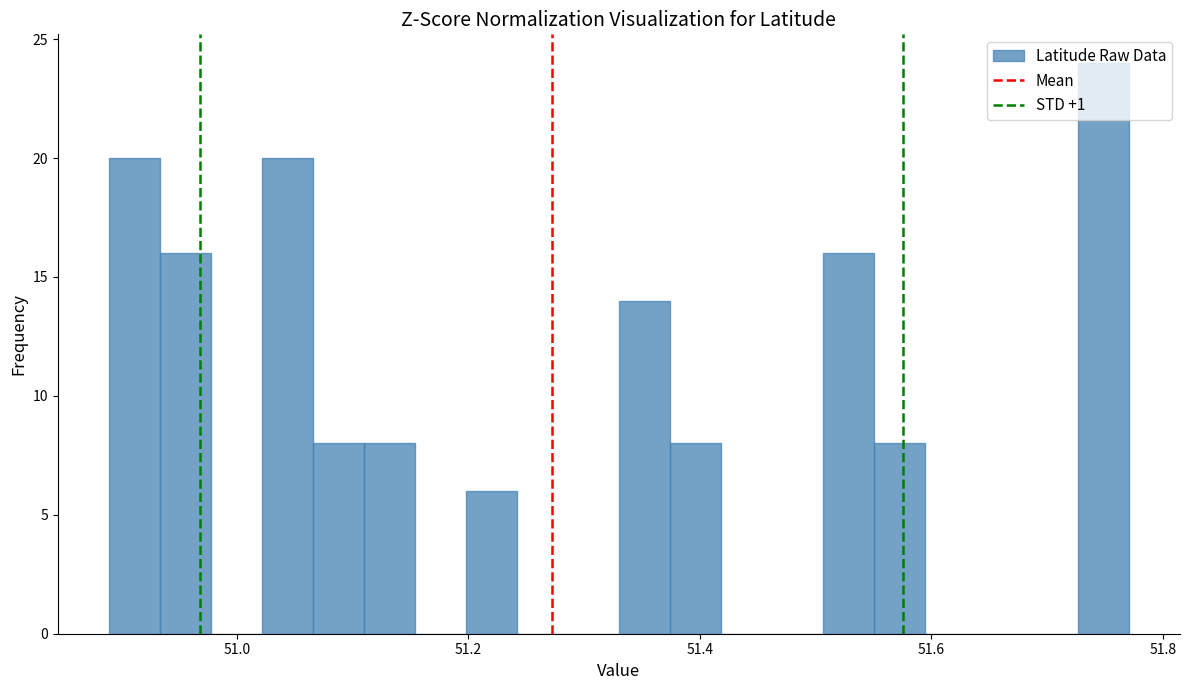

Read against the x-axis, roughly where is the centre of the tallest bar?

51.74